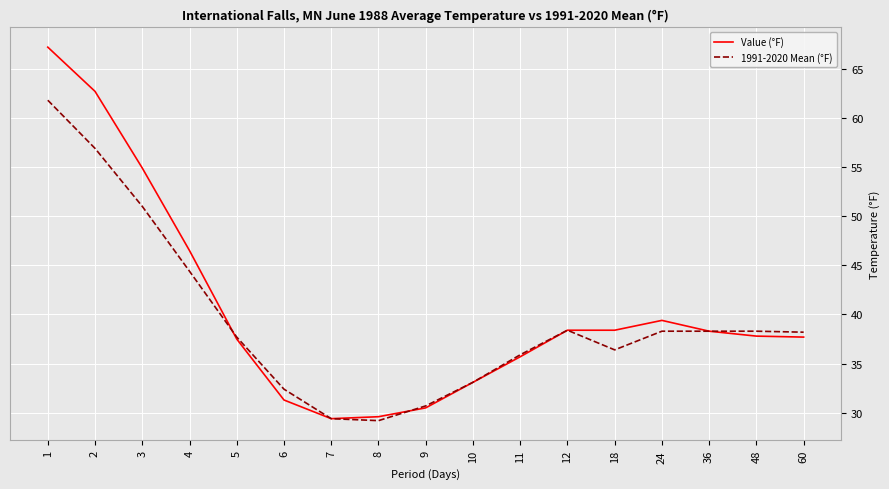

Between 3 and 60, which series saw the biggest shift?

Value (°F)